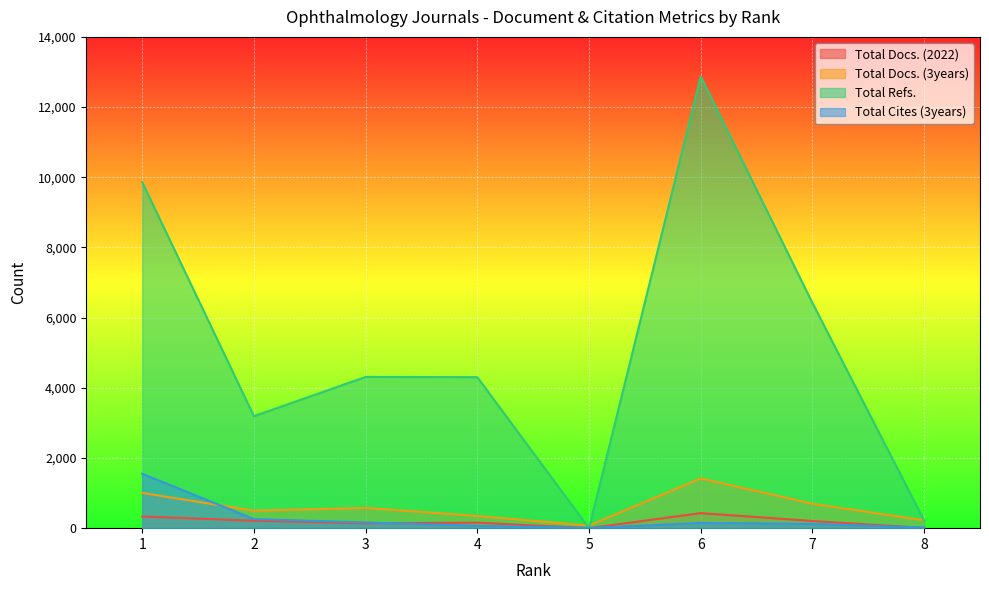

How many lines are shown in the chart?

4